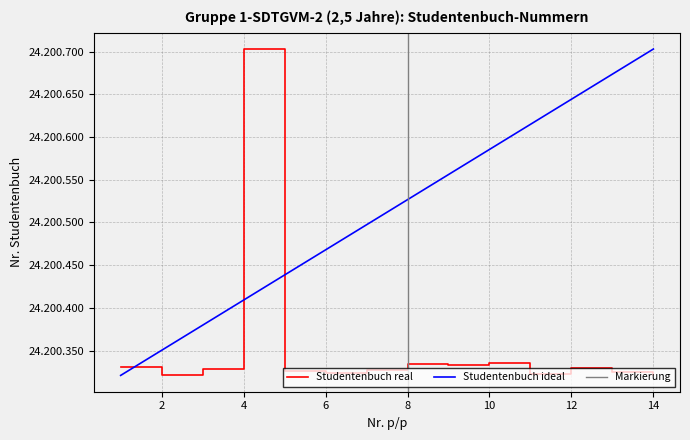

What is the difference between the second highest and minimum values?

14